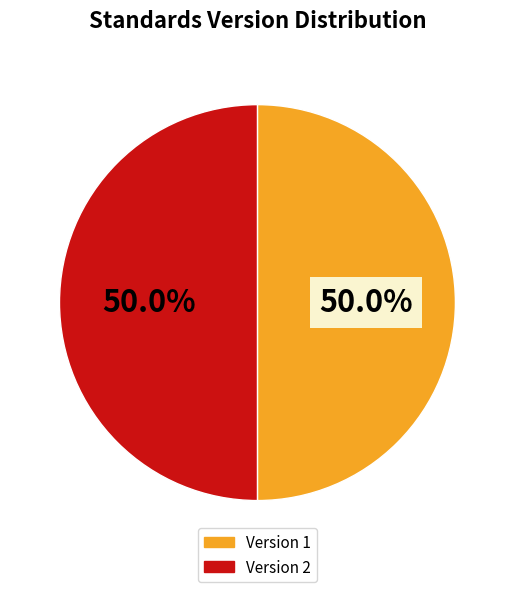

To the nearest percent, what is the difference between the largest and smallest slice percentages?

0%